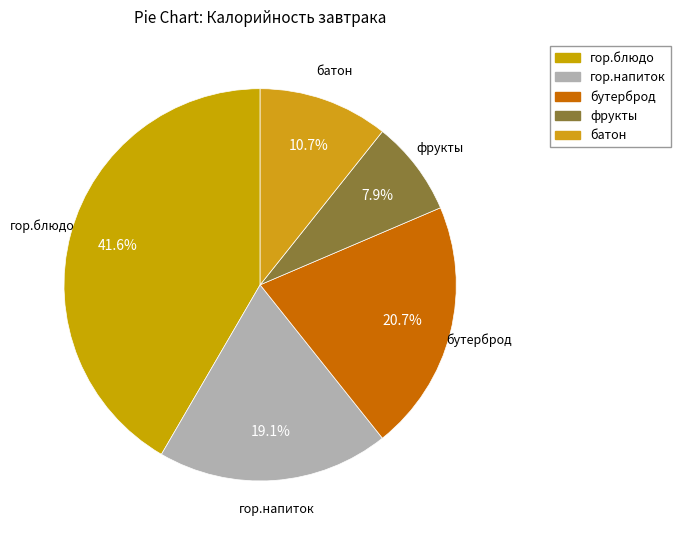

To the nearest percent, what is the difference between the largest and smallest slice percentages?

34%